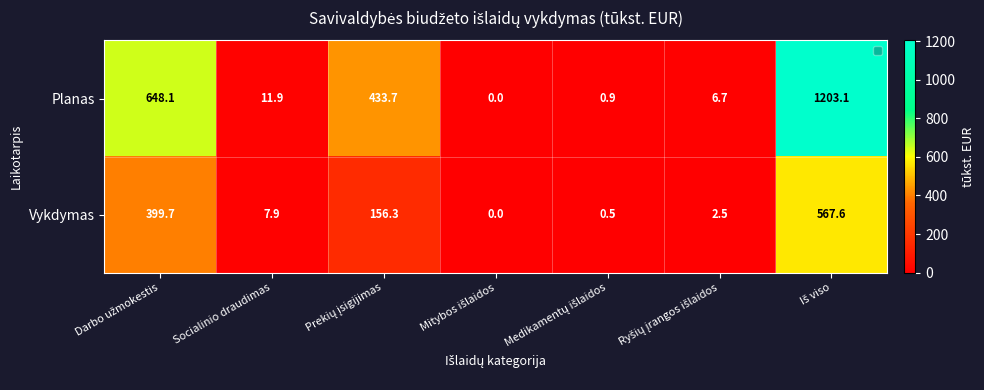

What is the difference between the second highest and minimum values in the Planas series?

648.1